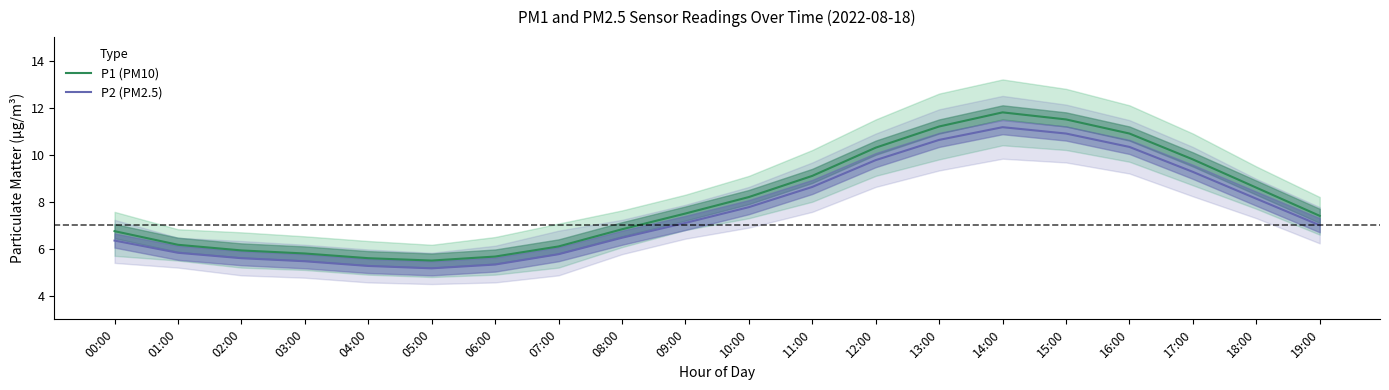

At which category does the chart reach its peak across all series?

14:00